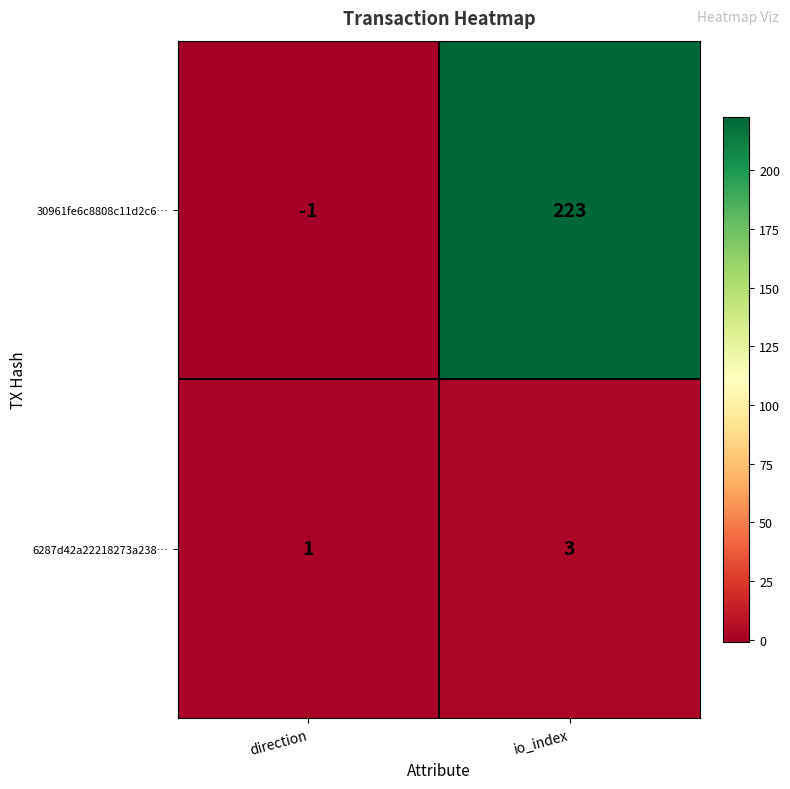

What is the difference between the highest and lowest values at io_index?

220